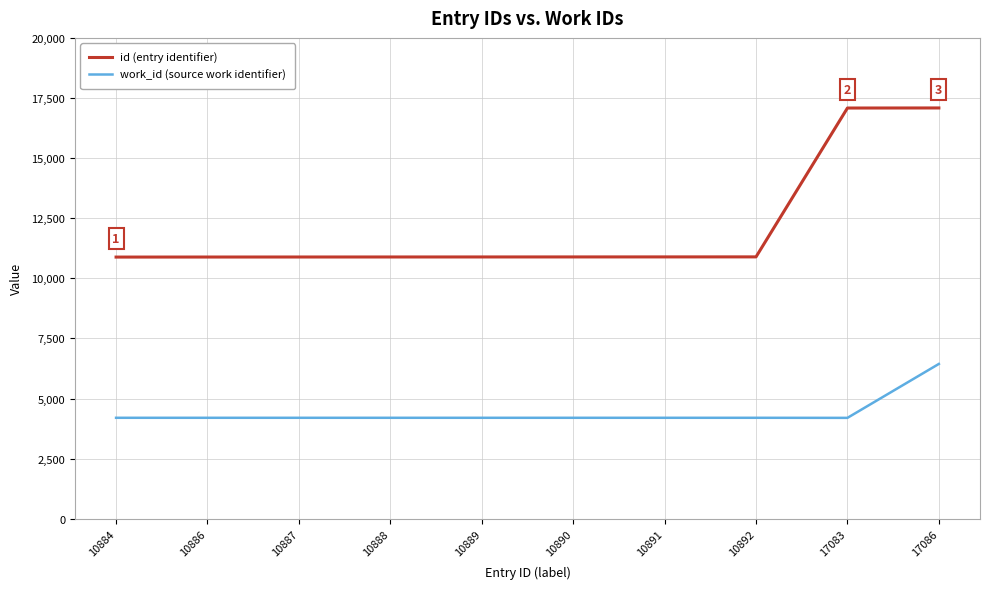

The value of work_id (source work identifier) at 17086 is 3093. True or false?

False